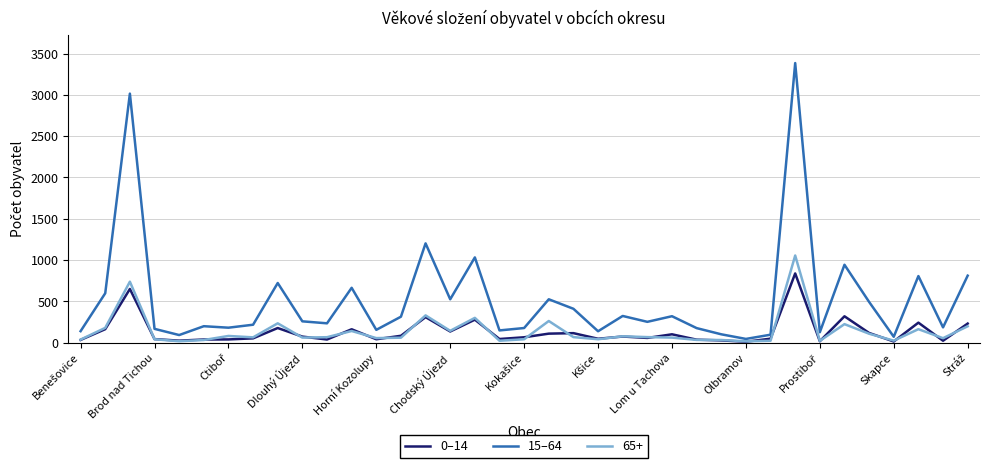

Which series has the widest spread of values?

15–64